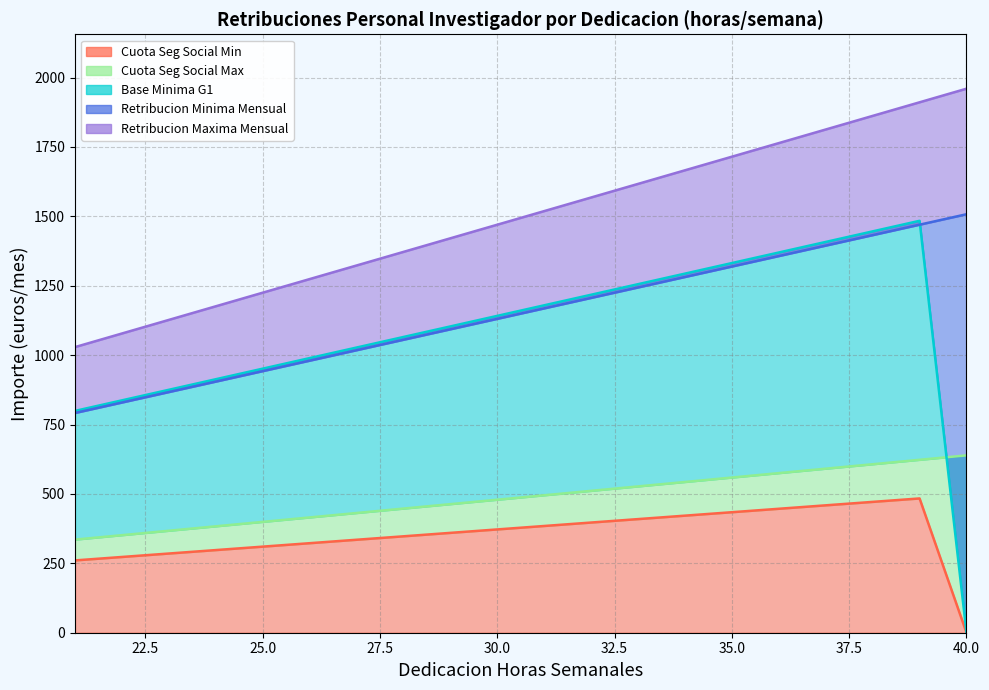

How many distinct data groups are displayed?

5